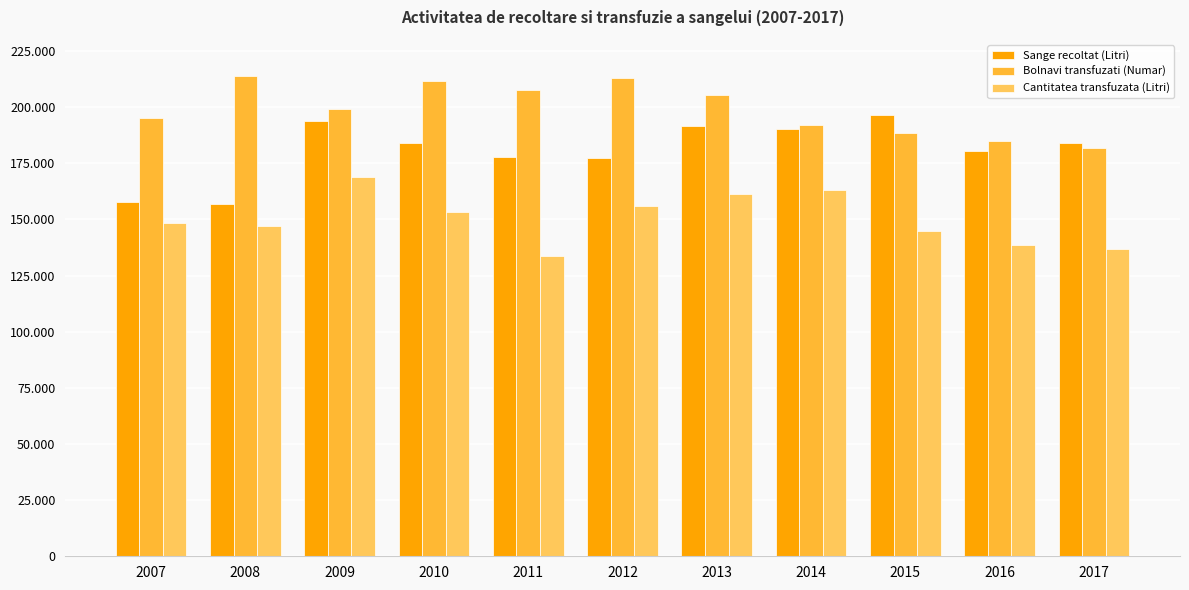

Rank the categories by Bolnavi transfuzati (Numar) value from lowest to highest.

2017, 2016, 2015, 2014, 2007, 2009, 2013, 2011, 2010, 2012, 2008